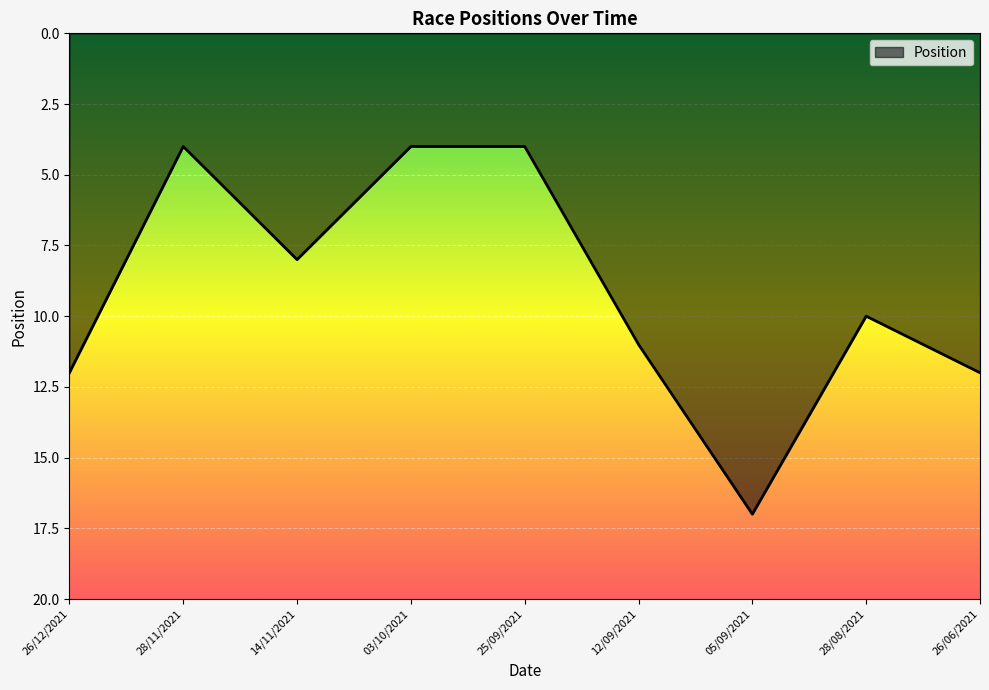

What is the minimum value shown in the chart?

4